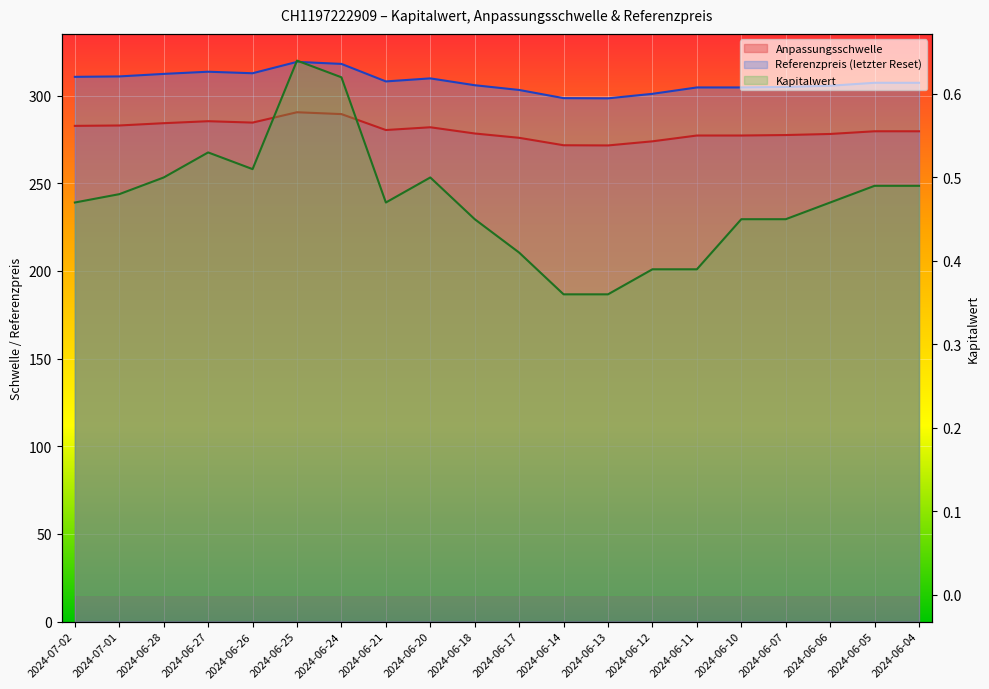

At 2024-06-05, list the series in order from smallest to largest.

Kapitalwert, Anpassungsschwelle, Referenzpreis